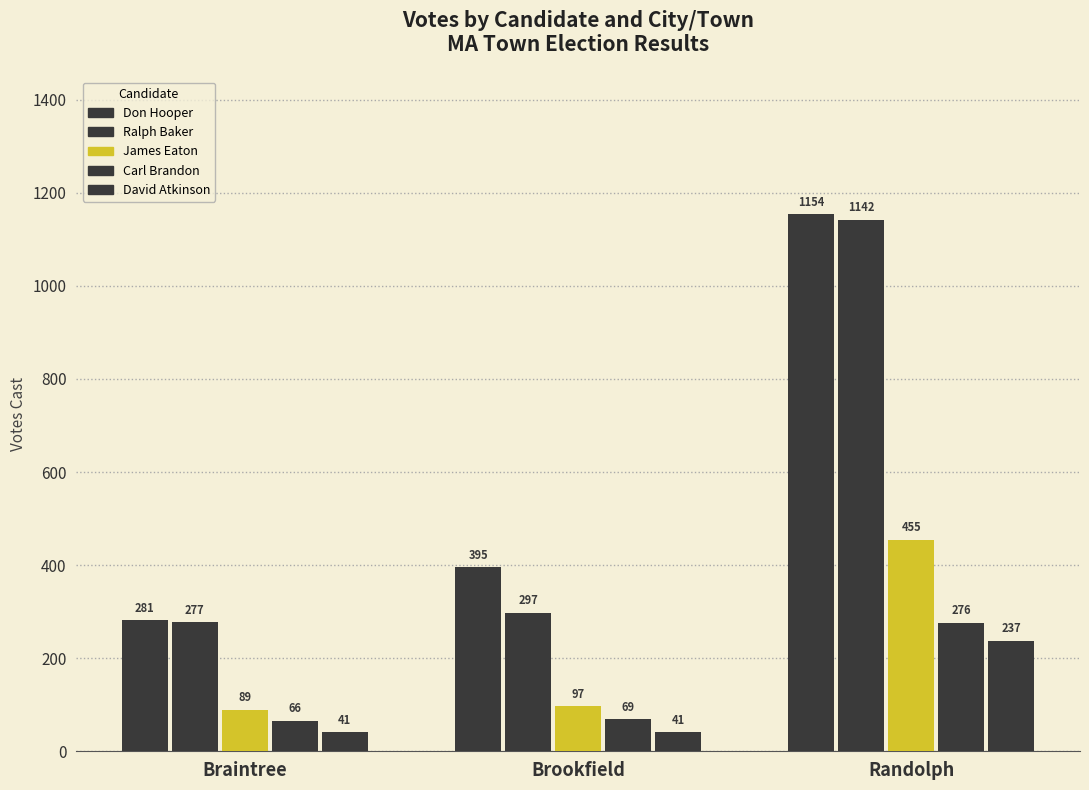

Reading left to right, extract all data points from this chart.

Don Hooper: 281	395	1154
Ralph Baker: 277	297	1142
James Eaton: 89	97	455
Carl Brandon: 66	69	276
David Atkinson: 41	41	237